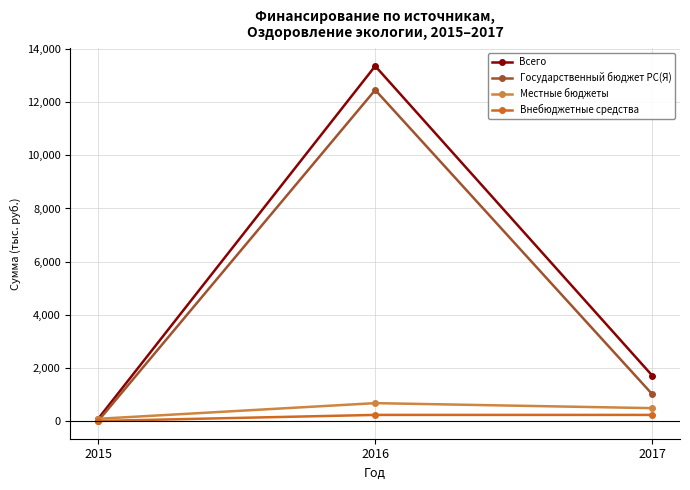

How many lines are shown in the chart?

4